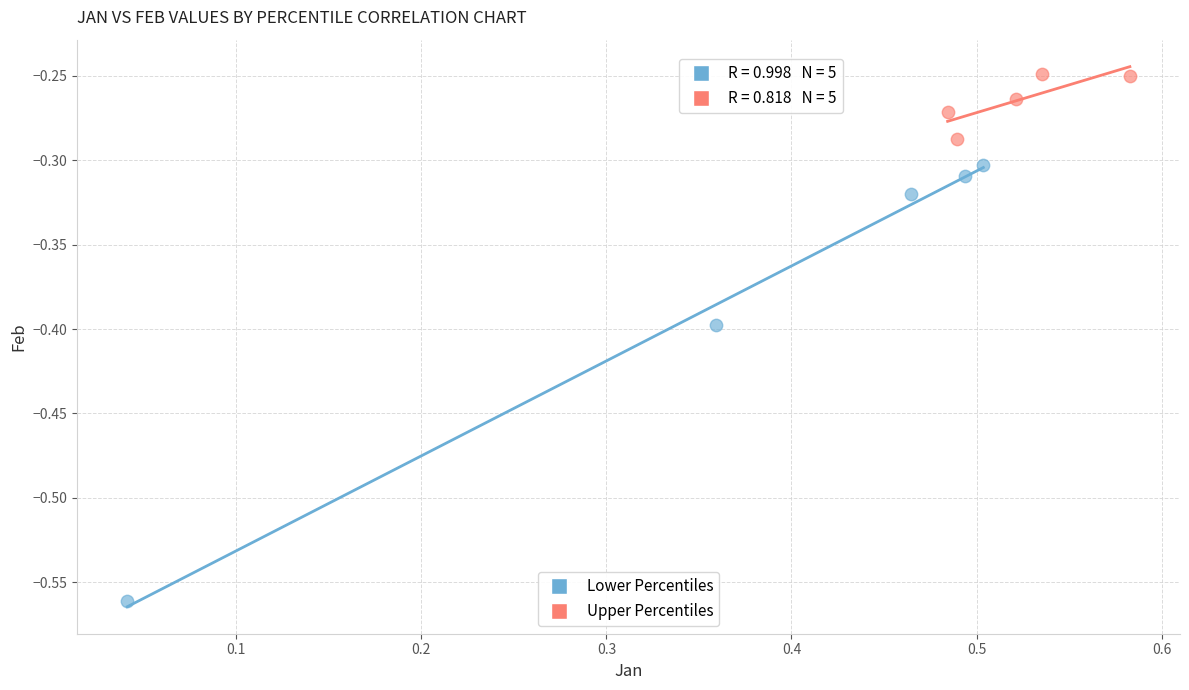

Which series has the largest Y range (max minus min)?

Lower Percentiles